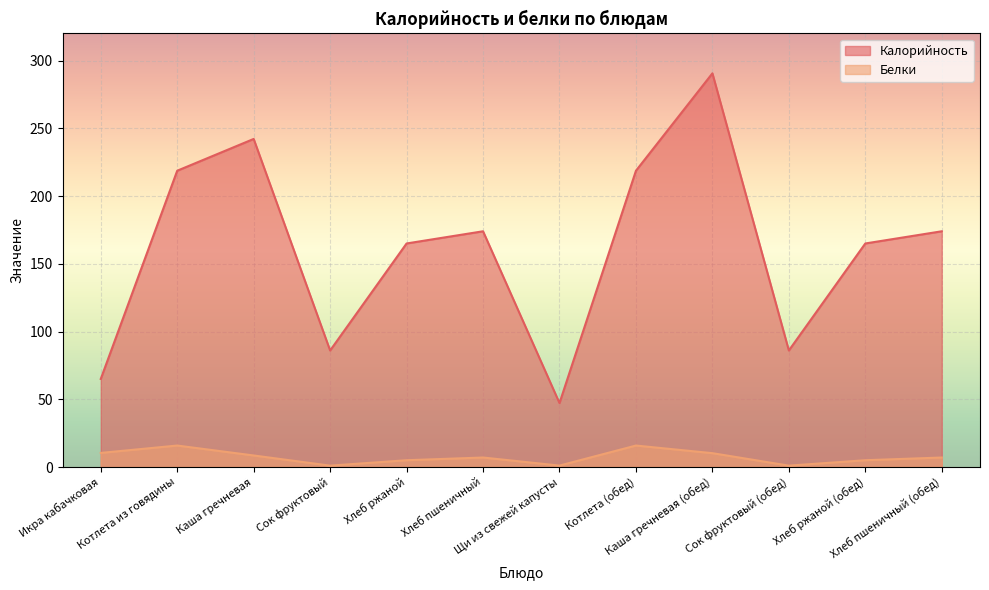

Reading left to right, what are all the values shown in this chart?

Калорийность: 65.0	218.7	242.2	86.0	165.0	174.0	47.2	218.7	290.6	86.0	165.0	174.0
Белки: 10.4	15.8	8.5	1.0	5.0	7.0	1.0	15.8	10.2	1.0	5.0	7.0